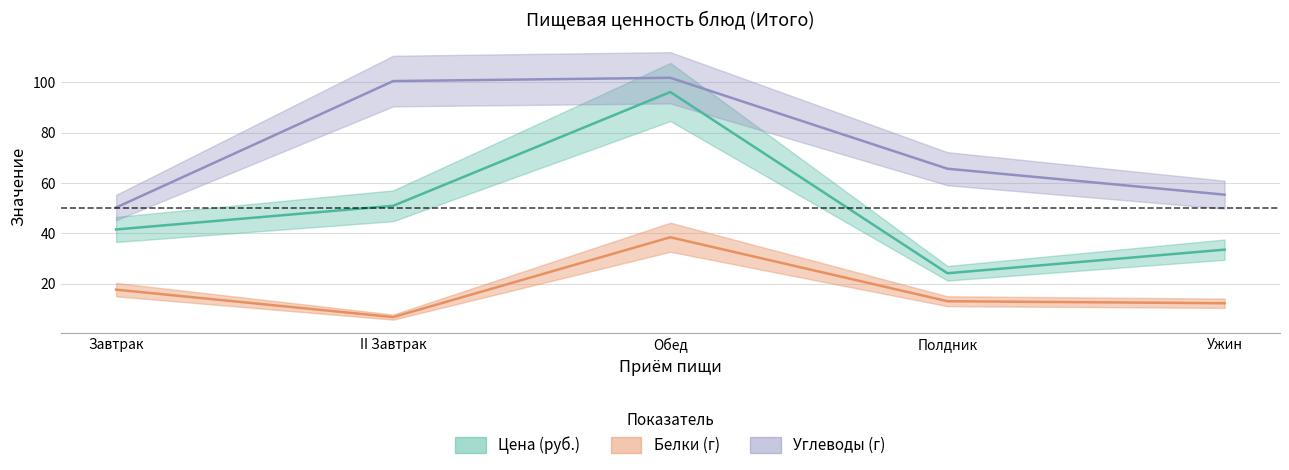

Rank the series by their average value, from lowest to highest.

protein, price, carbs